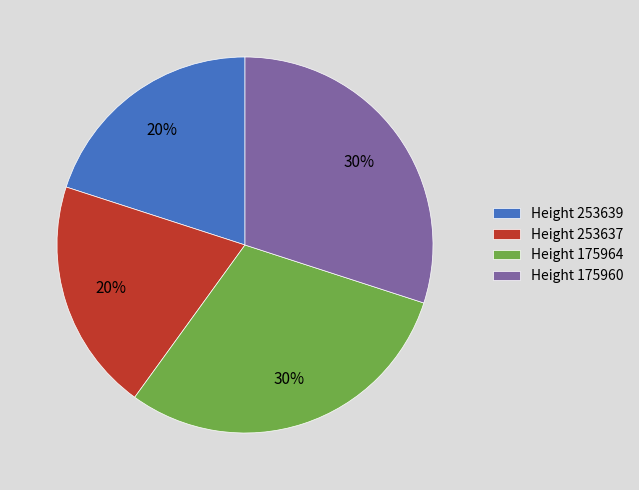

To the nearest percent, what portion does Height 175964 represent?

30%